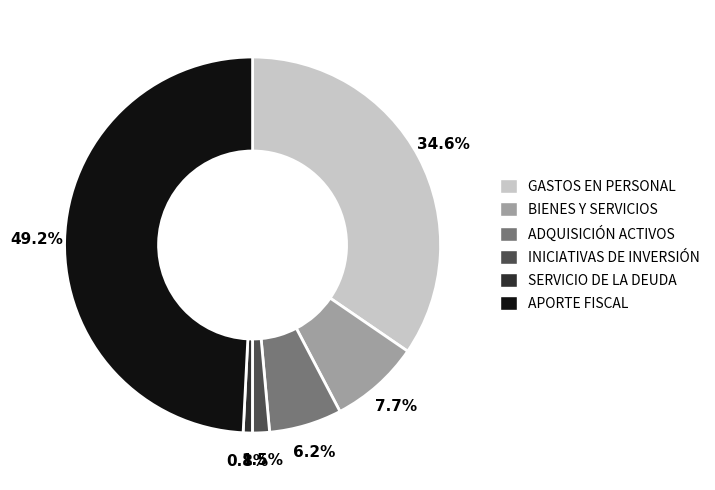

Is there a majority slice in this chart?

No